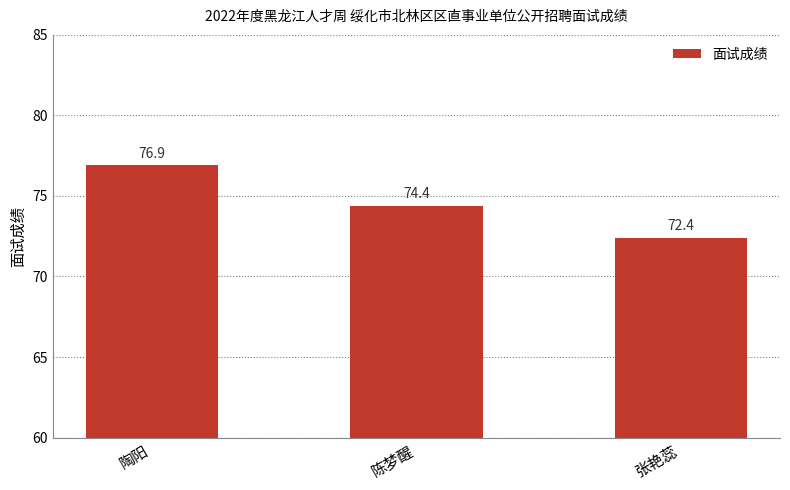

True or false: the data shows 29.4 at 张艳蕊.

False